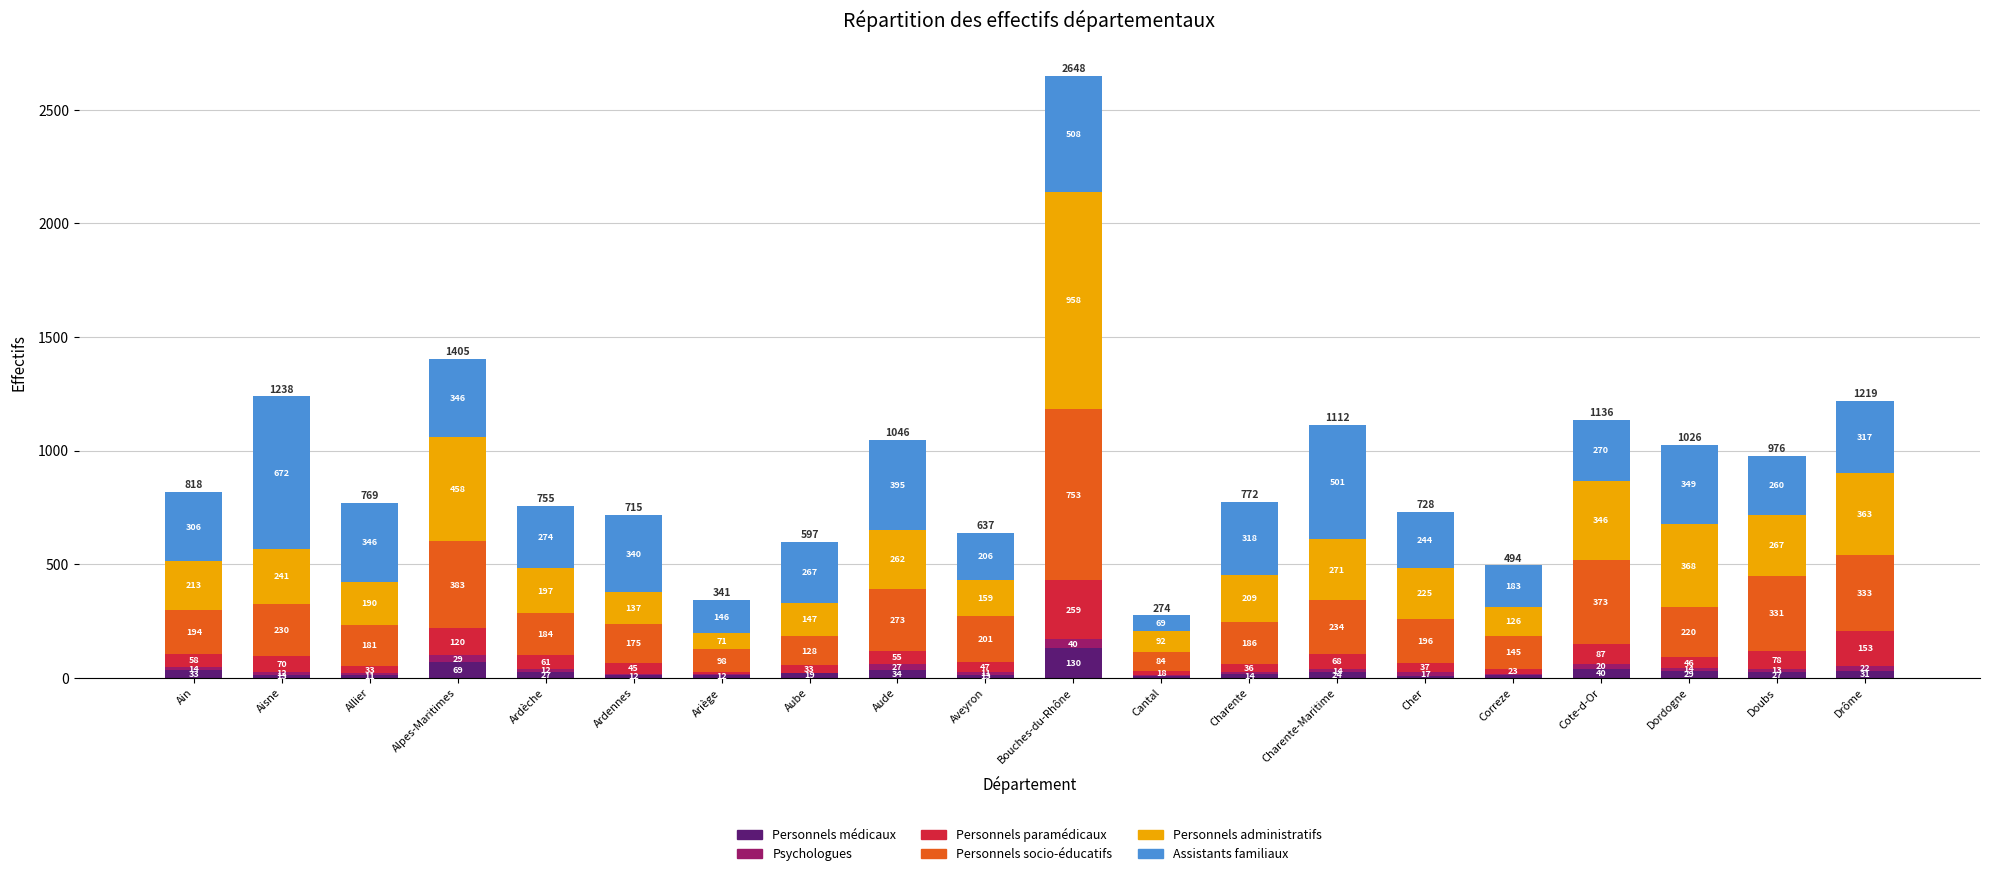

What is the sum of all Personnels médicaux values?

564